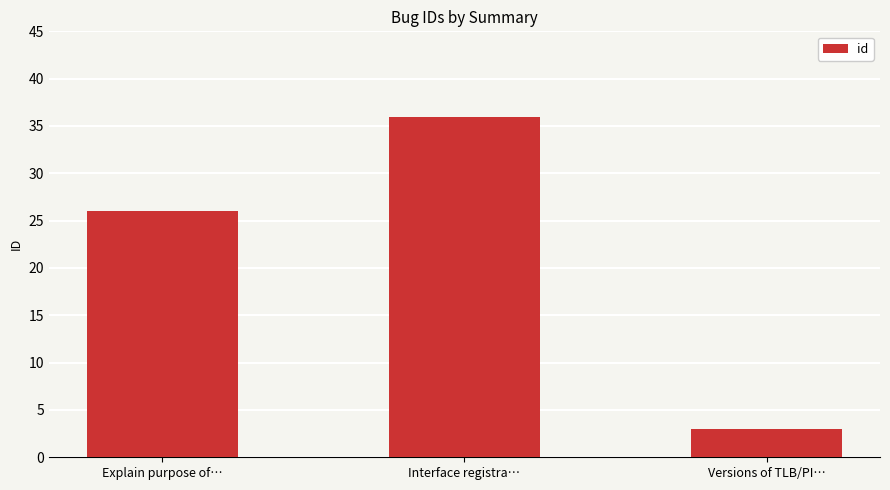

Reading left to right, extract all data points from this chart.

26	36	3